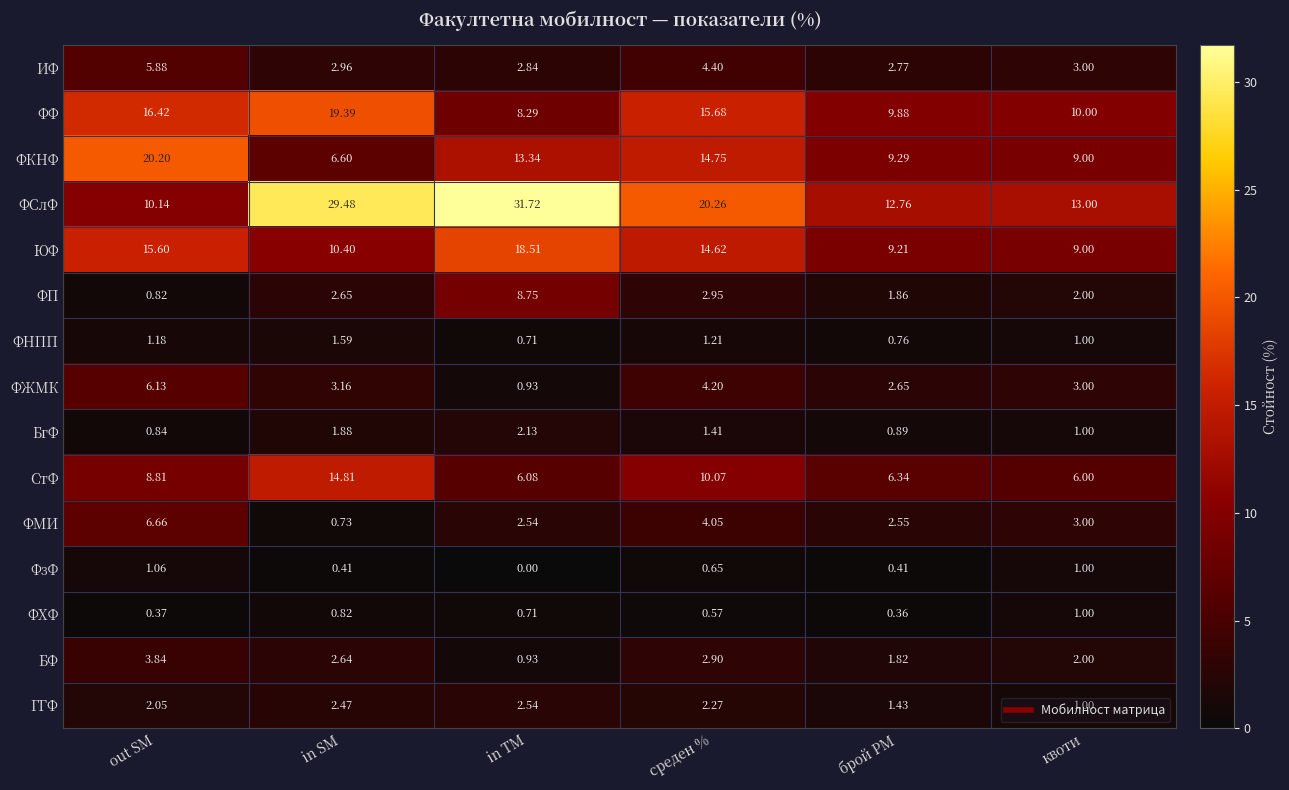

List the series in order of their peak value, lowest first.

ФХФ, ФзФ, ФНПП, БгФ, ГГФ, БФ, ИФ, ФЖМК, ФМИ, ФП, СтФ, ЮФ, ФФ, ФКНФ, ФСлФ